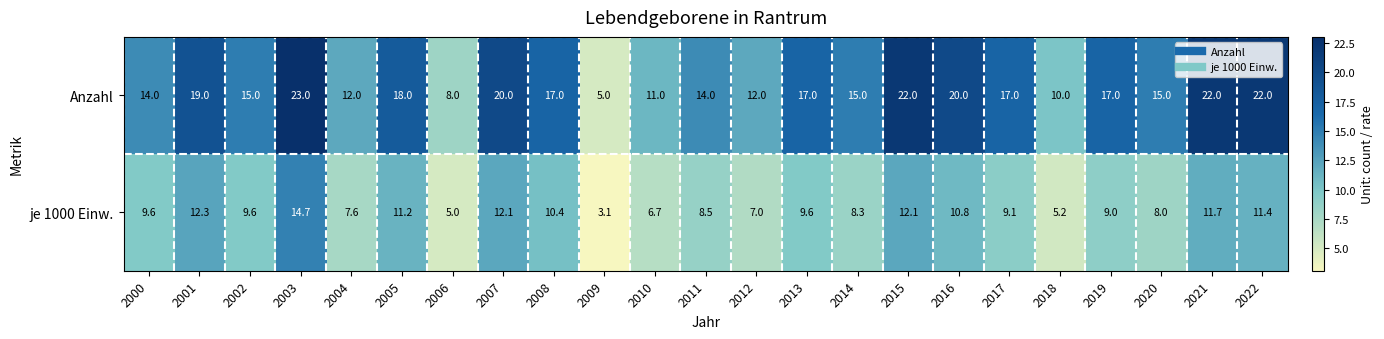

What is the total value across all series at 2000?

23.6